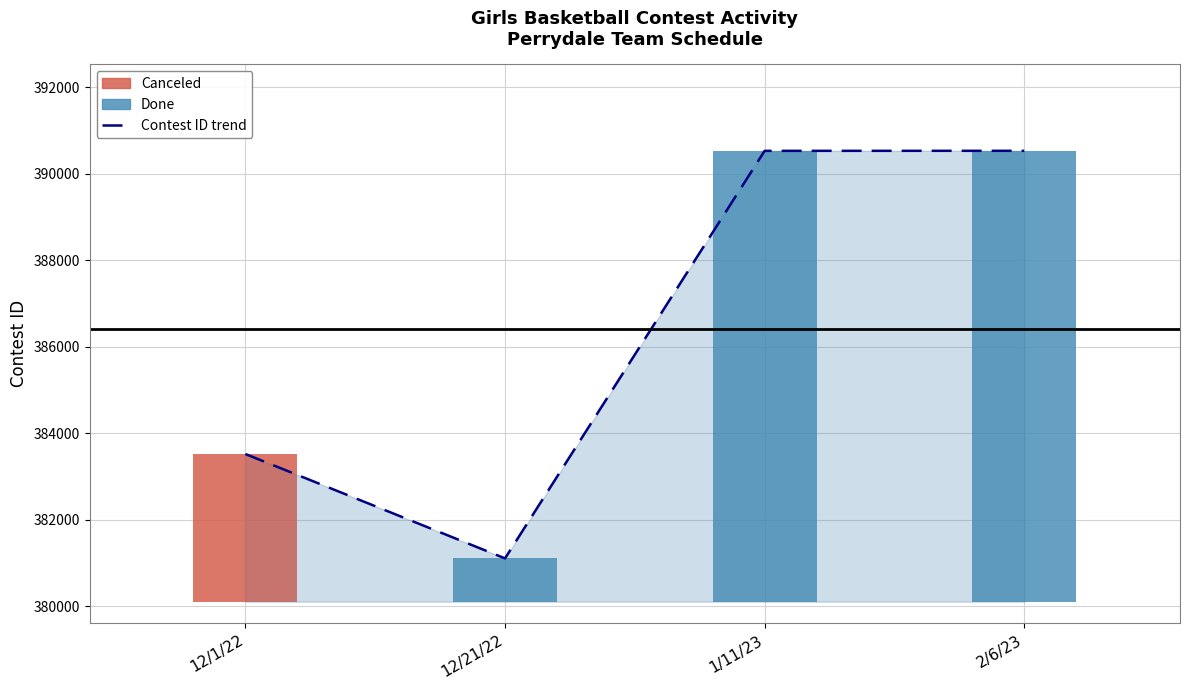

Reading left to right, extract all data points from this chart.

383521	381110	390527	390528